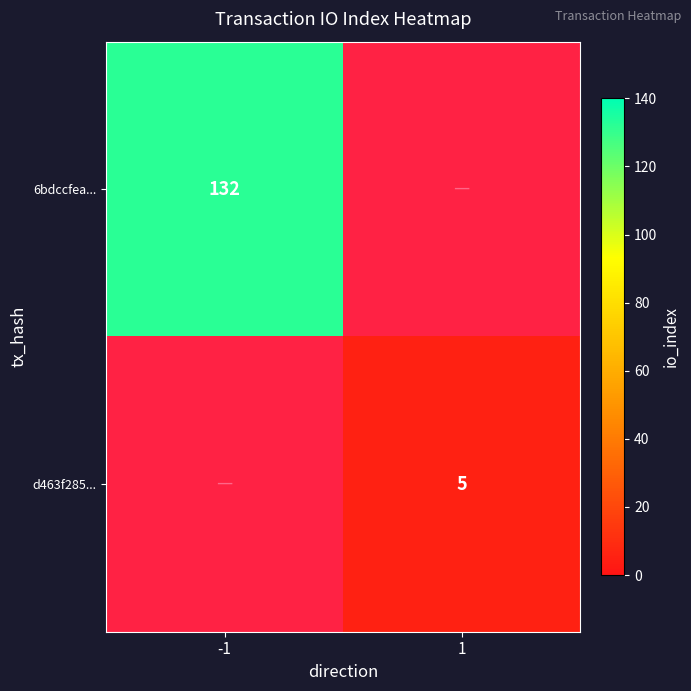

Is it true that d463f285... equals 5 at 1?

True